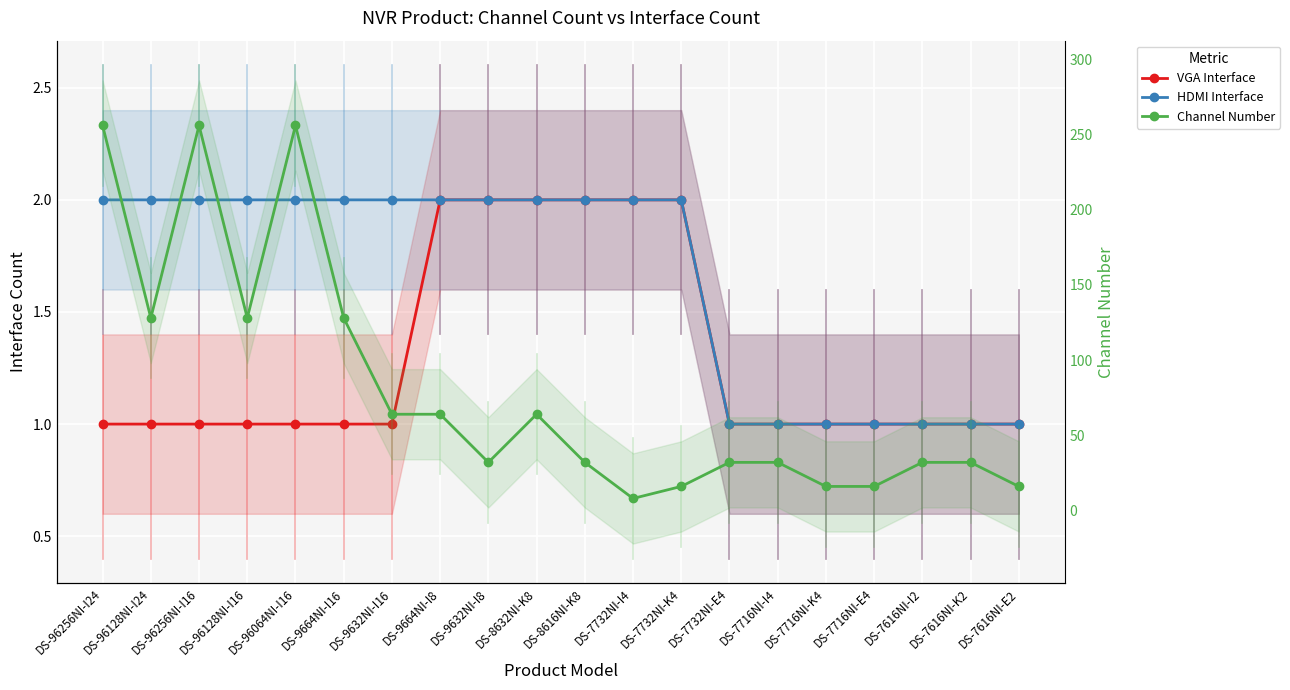

Is it true that Channel Number equals 16 at DS-9632NI-I16?

False